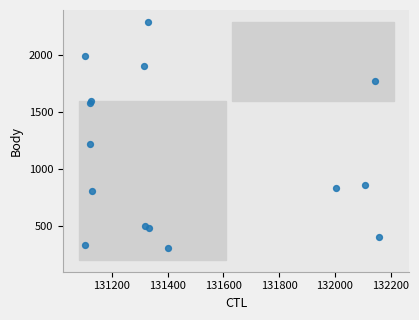

What Y value in the scatter plot is closest to 1297?

1220